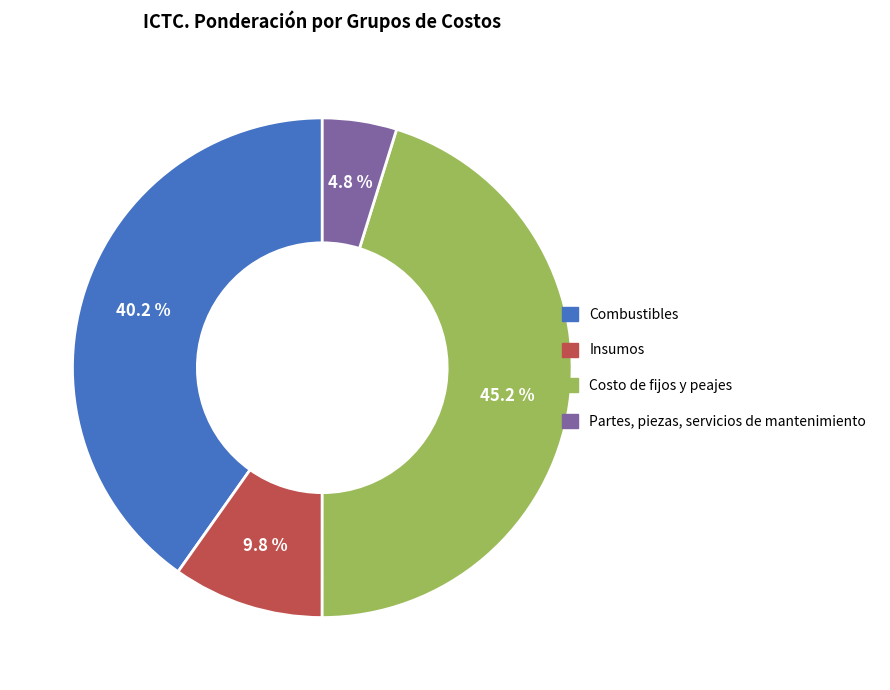

Is there a majority slice in this chart?

No